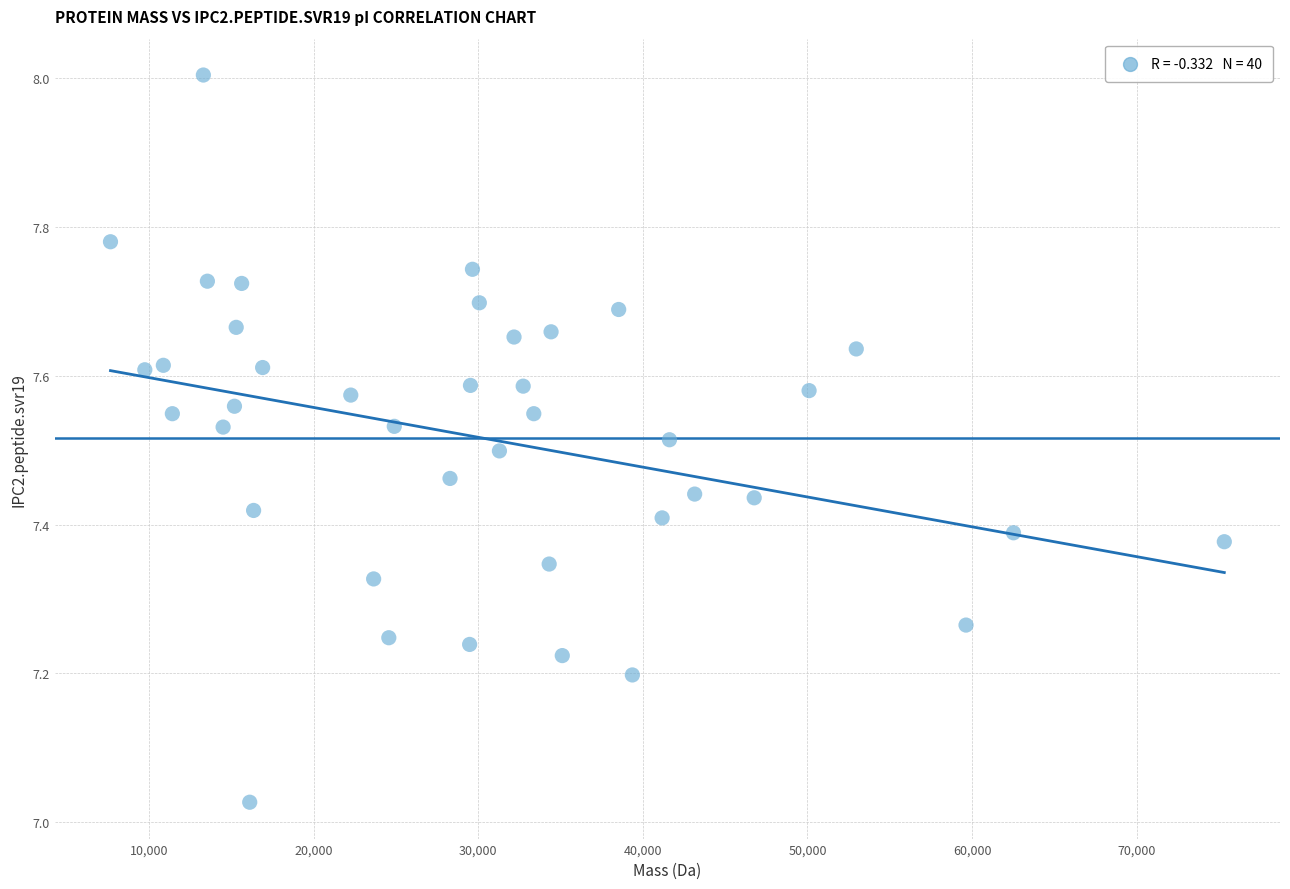

What is the range of X values (max minus min)?

67666.0